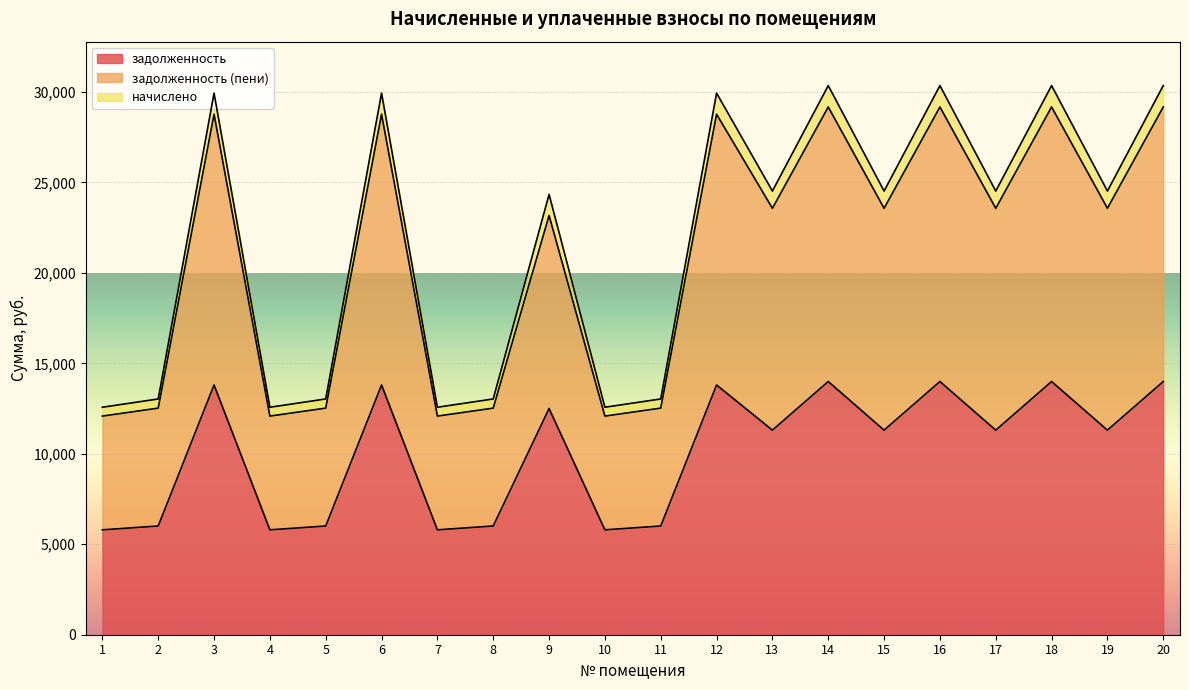

True or false: задолженность and задолженность (пени) cross at least once.

False